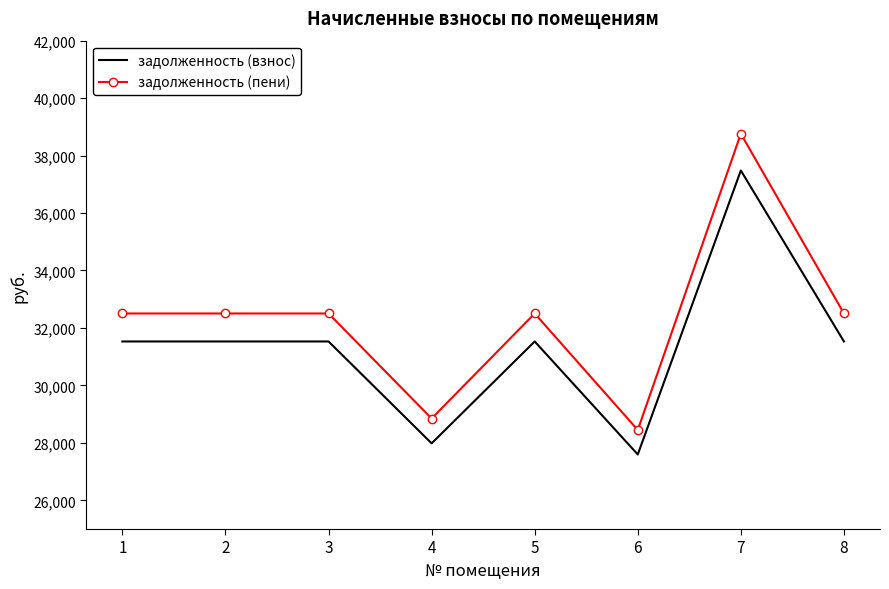

Is the value of задолженность (взнос) at 7 greater than the value of задолженность (пени) at 2?

Yes